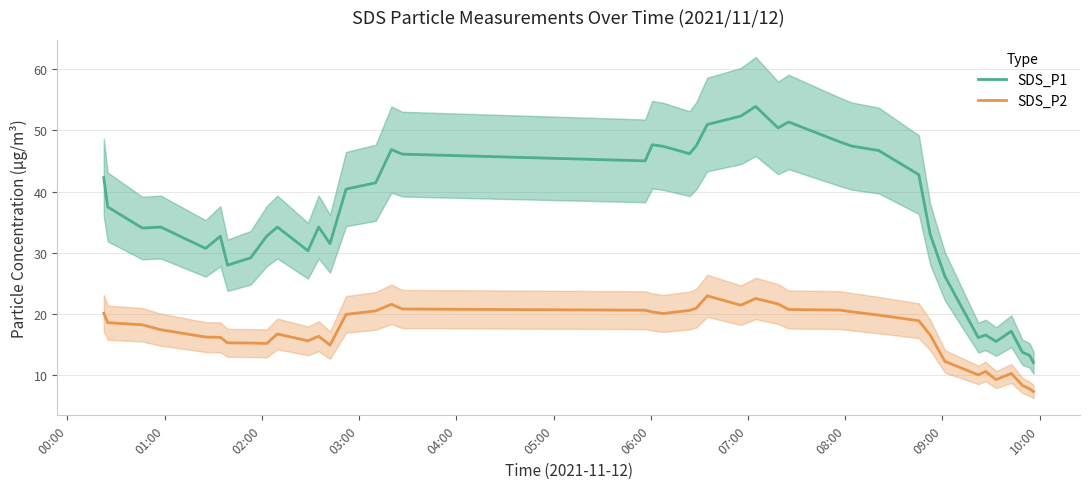

List the series in order of their overall mean, lowest first.

SDS_P2, SDS_P1